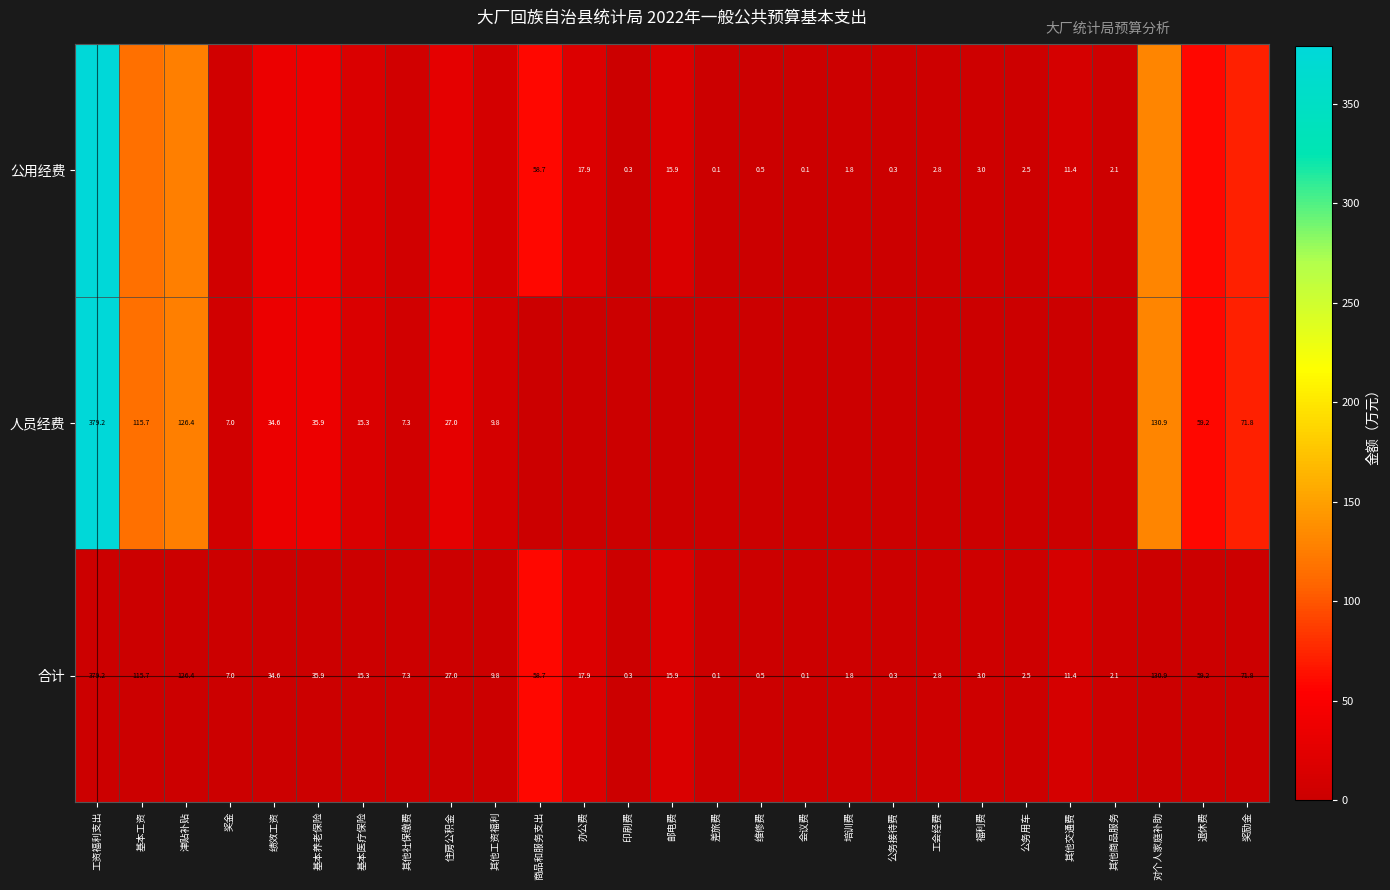

Is it true that 公用经费 equals 21.6 at 邮电费?

False